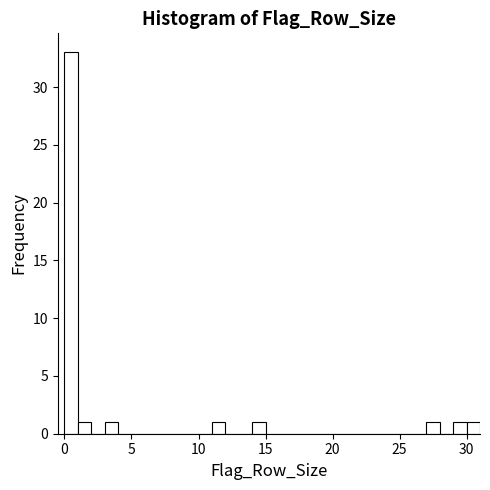

Read against the x-axis, roughly where is the centre of the tallest bar?

0.5